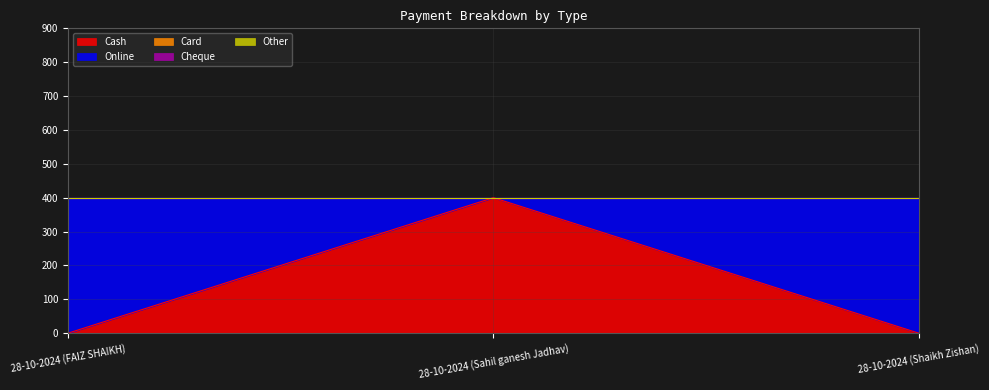

Rank the series by their maximum value, from highest to lowest.

Cash, Online, Card, Cheque, Other